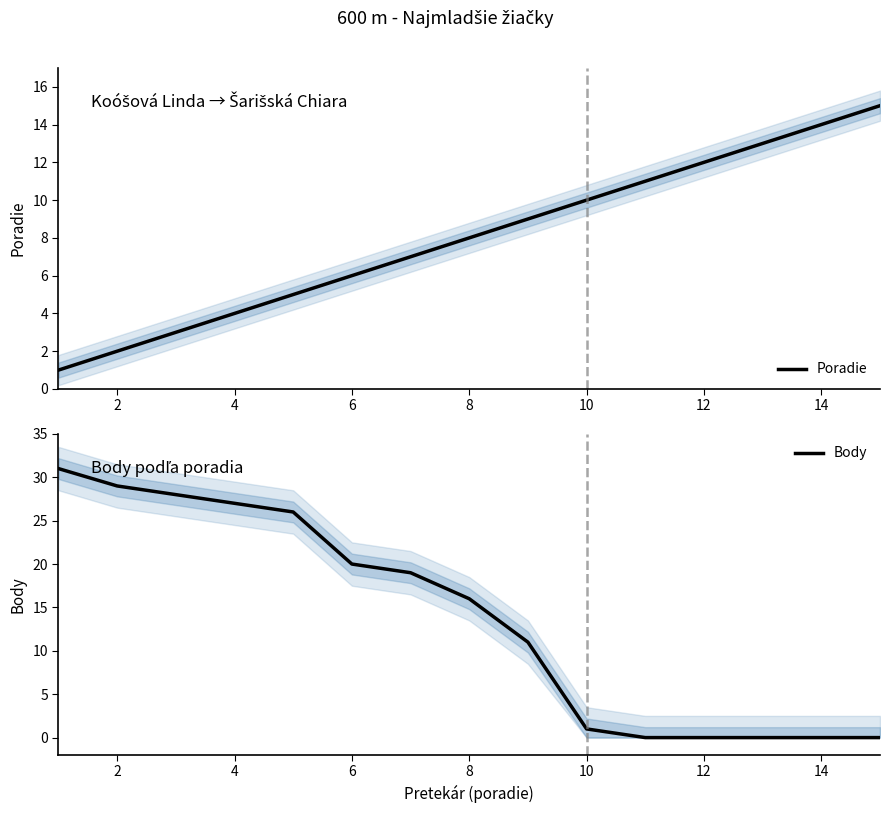

Count the number of data series in this chart.

2